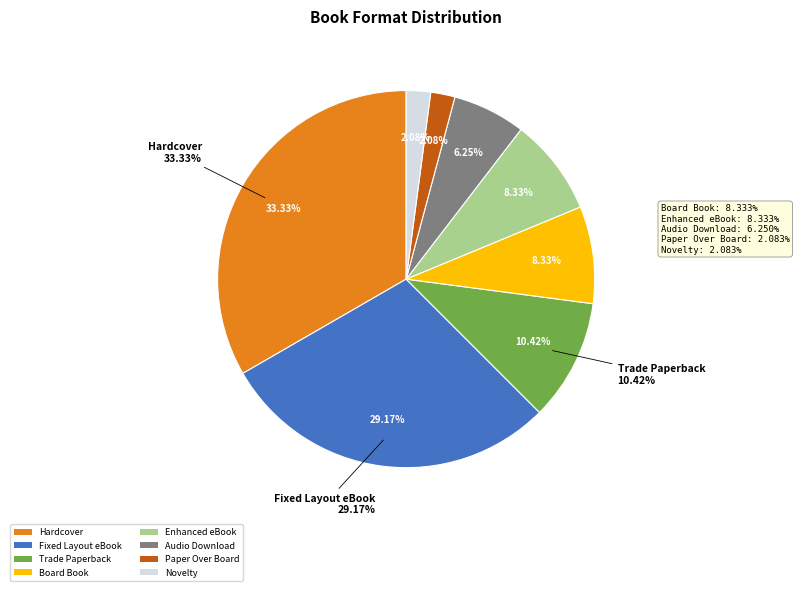

What percentage is the Audio Download slice, to the nearest percent?

6%